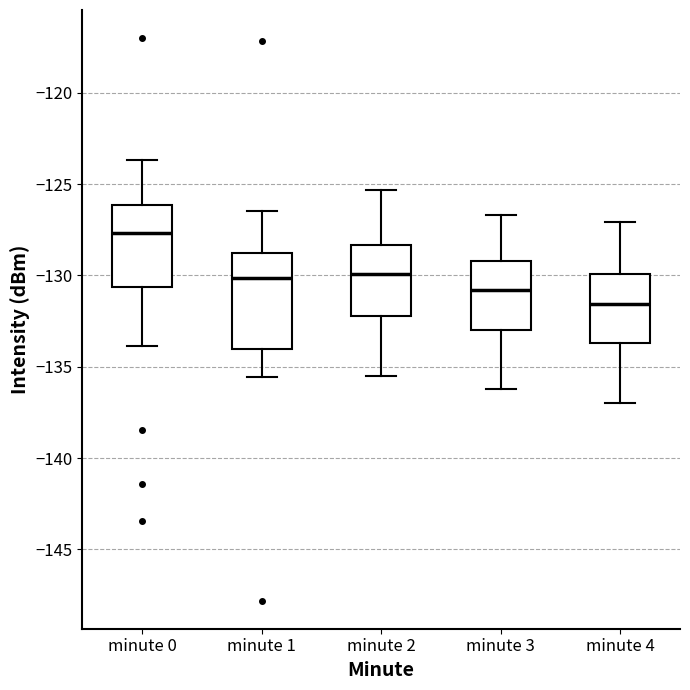

Which box has the highest median line?

minute 0